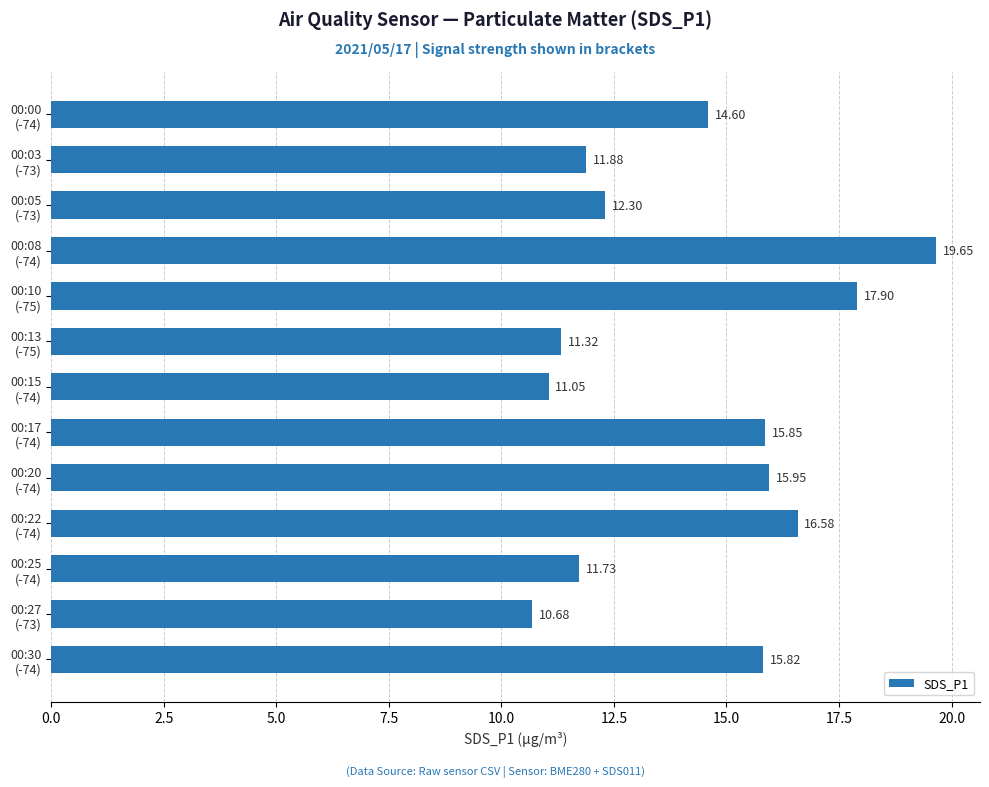

What is the difference between the maximum and second lowest values?

8.6